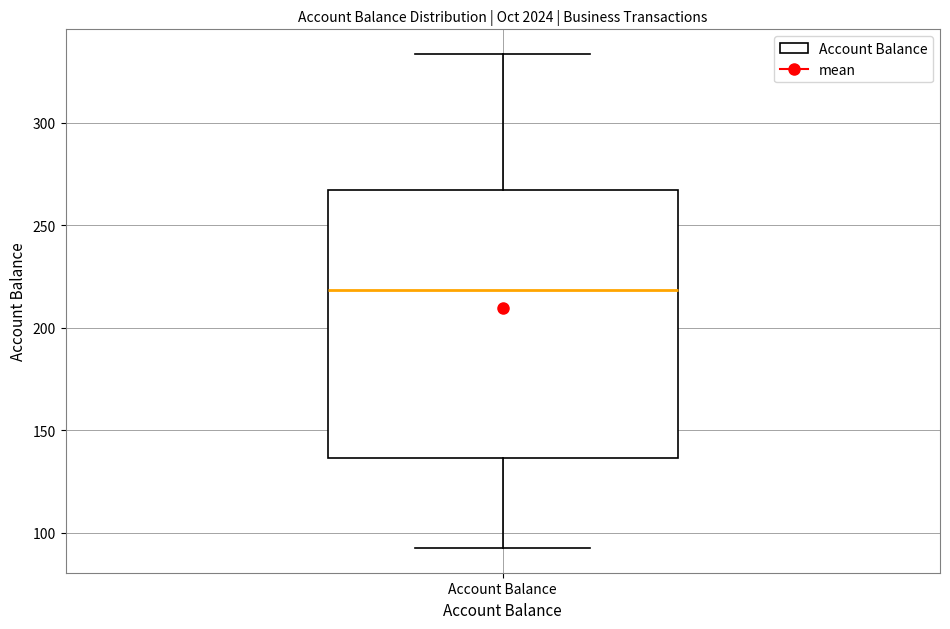

Read this box plot against the y-axis: the position of the median line, the range covered by the box, and the ends of both whiskers. The values are not printed on the chart, so give them approximately, as read against the axis.

median 220, box 135 to 265, whiskers 95 to 335